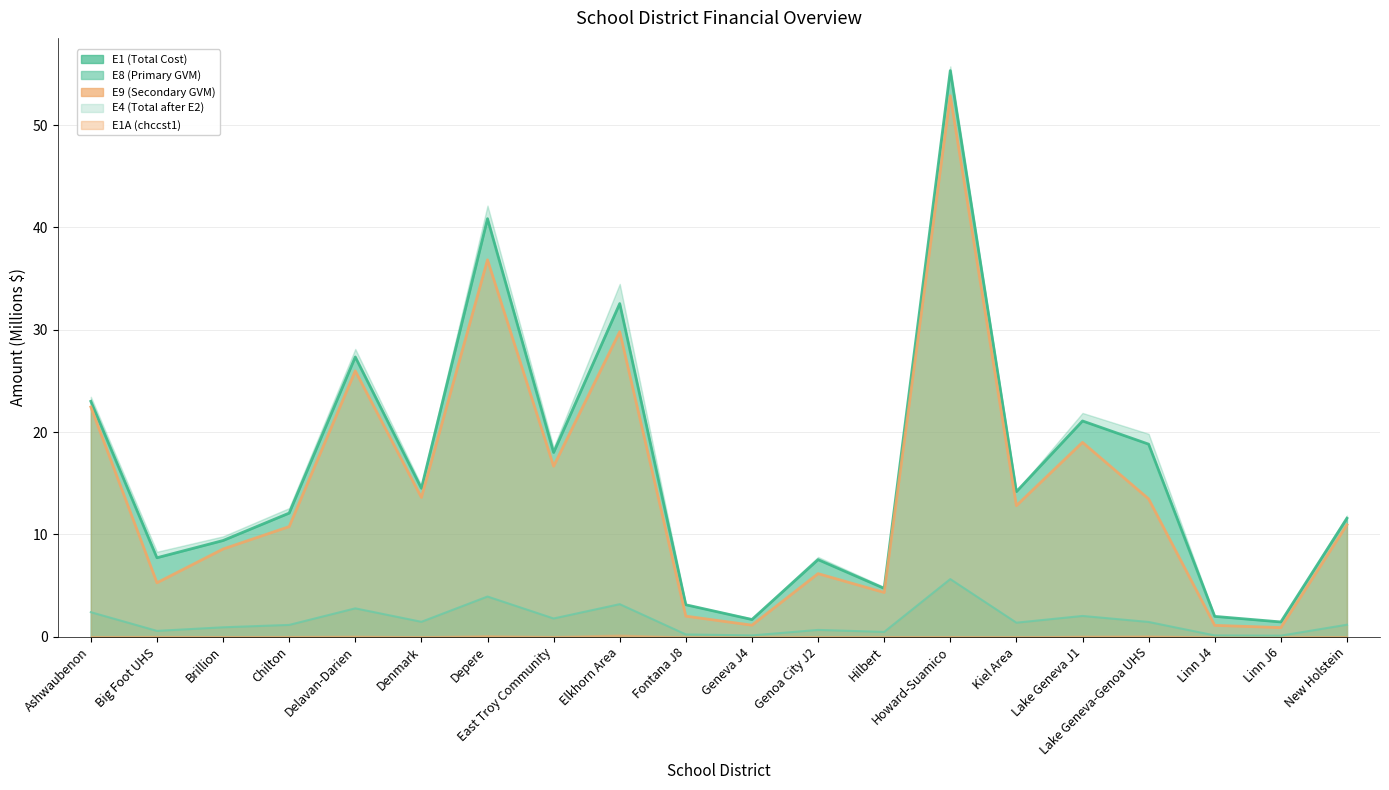

Which series has the widest spread of values?

E1 (Total Cost)